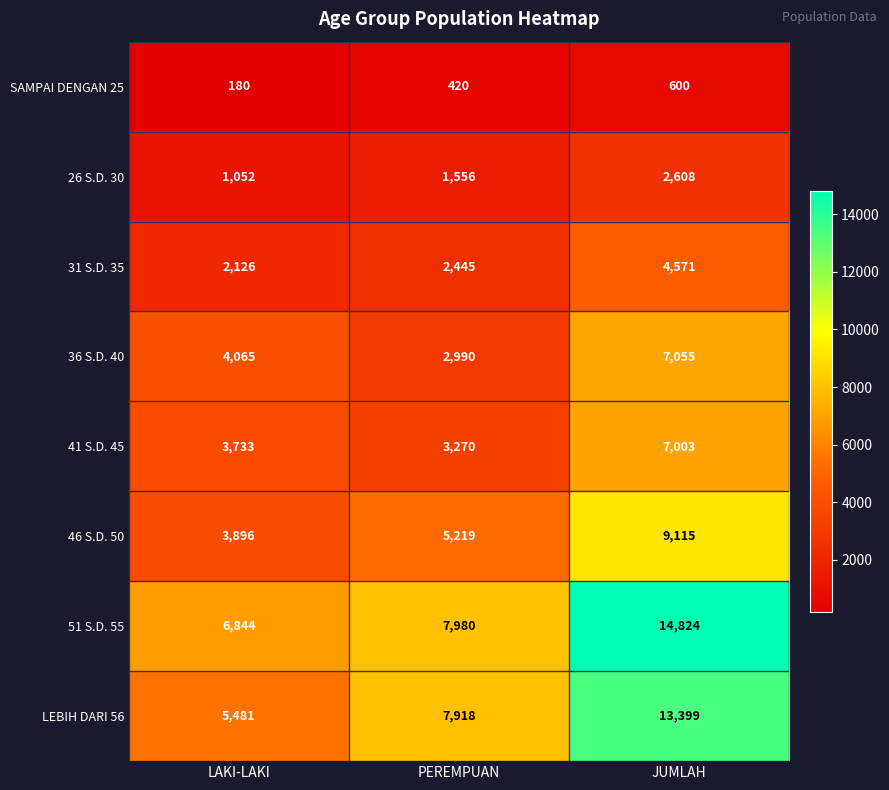

Which category has the highest value in the SAMPAI DENGAN 25 series?

JUMLAH